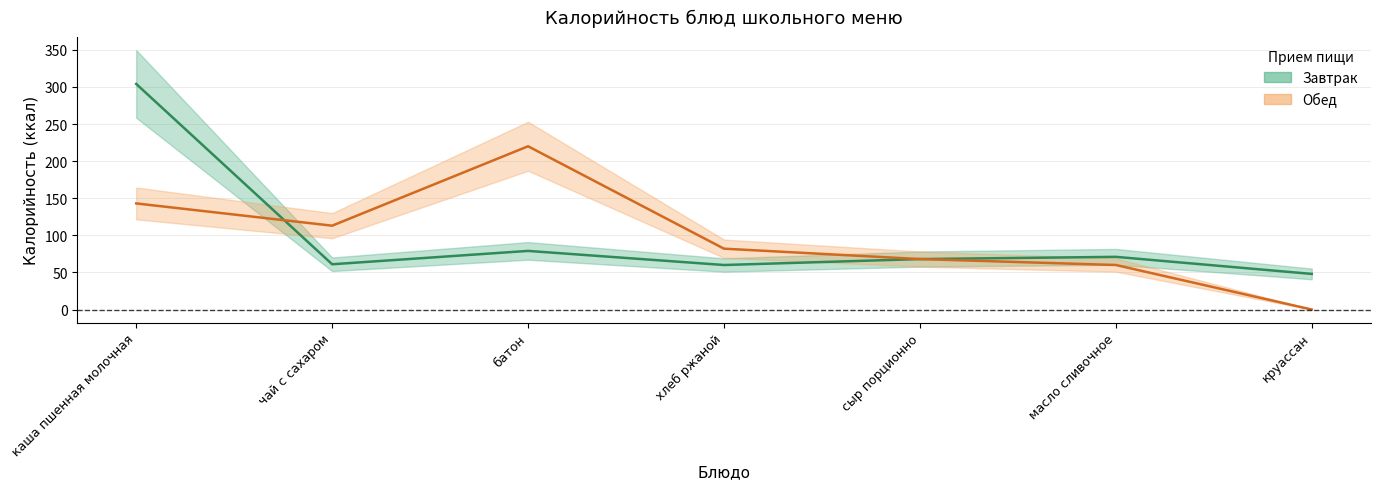

Does the chart display data point markers on the line(s)?

No